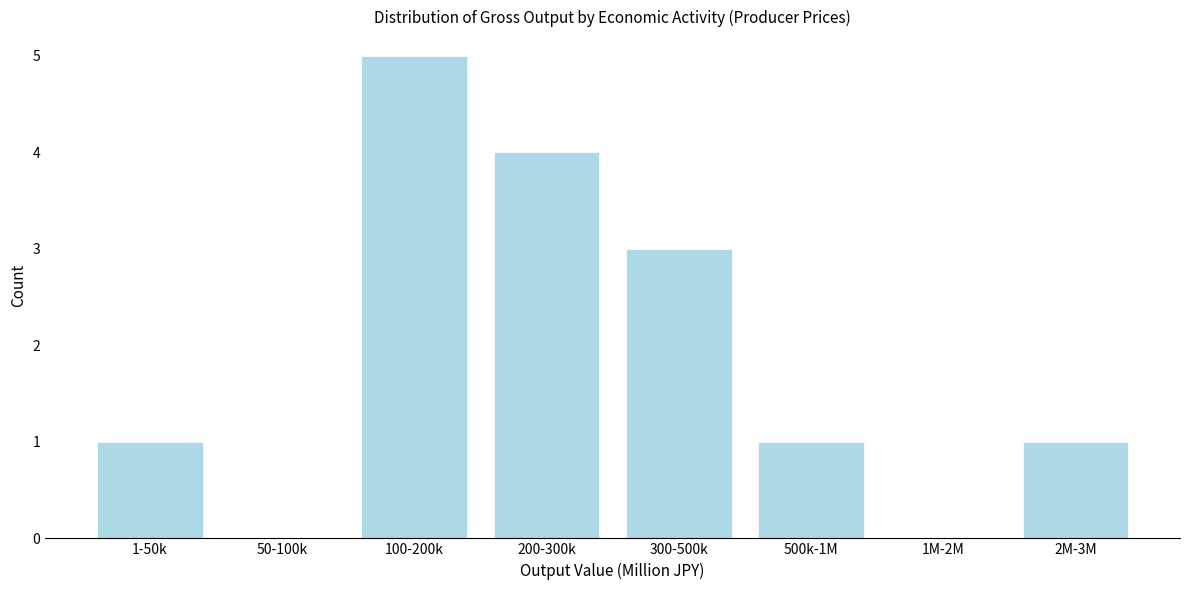

Reading left to right, what are all the values shown in this chart?

1-50k=1	50-100k=0	100-200k=5	200-300k=4	300-500k=3	500k-1M=1	1M-2M=0	2M-3M=1